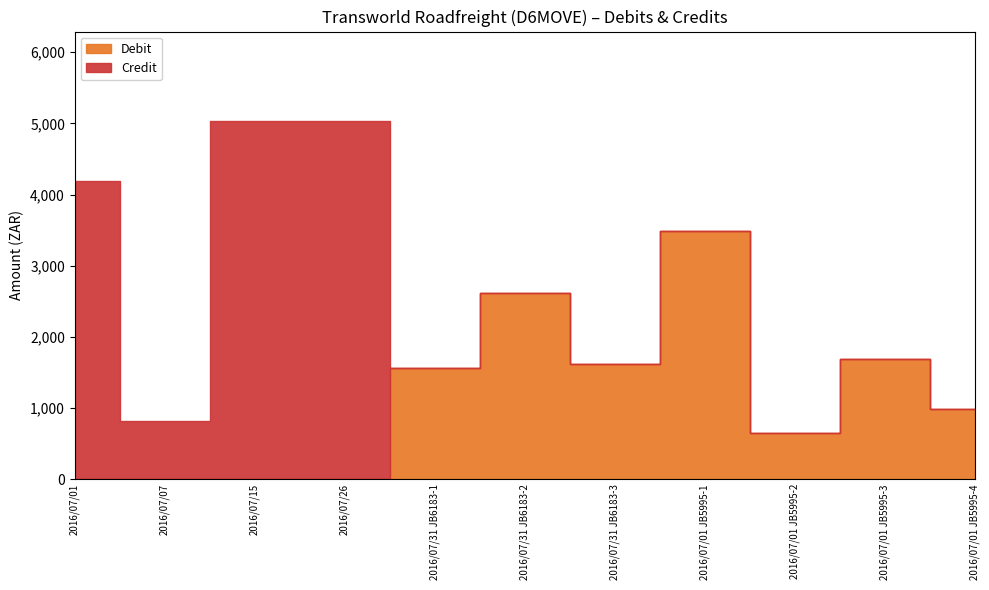

Between 2016/07/31 JB6183-3 and 2016/07/01 JB5995-1, which series saw the biggest shift?

Debit